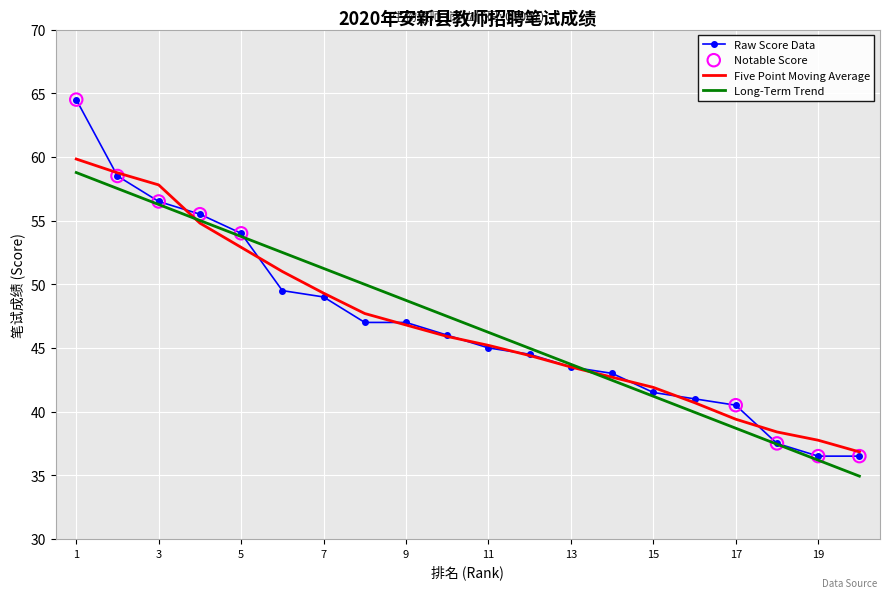

Which series has the largest range (max minus min)?

Raw Score Data